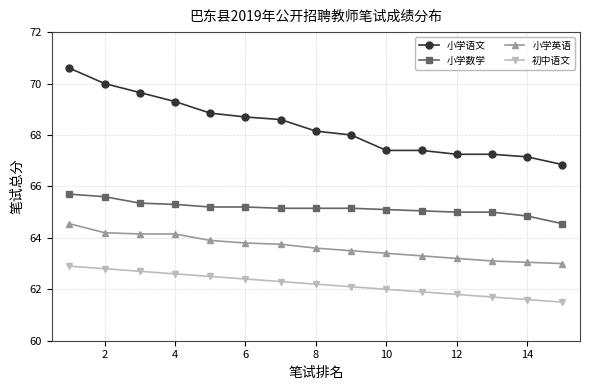

What is the value of the 小学英语 point at the 6th from the left?

63.8